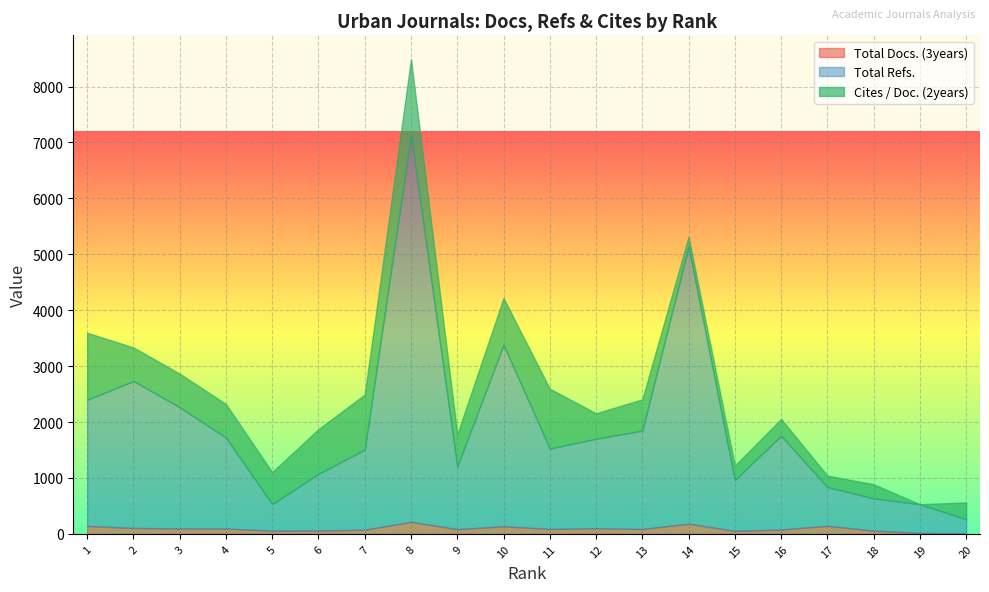

Reading left to right, extract all data points from this chart.

Total Docs. (3years): 1=142.0	2=106.0	3=97.0	4=96.0	5=58.0	6=61.0	7=75.0	8=216.0	9=85.0	10=136.0	11=89.0	12=100.0	13=88.0	14=183.0	15=54.0	16=79.0	17=145.0	18=59.0	19=18.0	20=6.0
Total Refs.: 1=2255.0	2=2629.0	3=2169.0	4=1626.0	5=476.0	6=1015.0	7=1433.0	8=6932.0	9=1120.0	10=3248.0	11=1439.0	12=1601.0	13=1760.0	14=4957.0	15=909.0	16=1677.0	17=693.0	18=577.0	19=513.0	20=256.0
Cites / Doc. (2years): 1=2.0	2=1.0	3=1.0	4=1.0	5=0.9	6=1.3	7=1.6	8=2.2	9=1.0	10=1.4	11=1.8	12=0.8	13=0.9	14=0.3	15=0.4	16=0.5	17=0.3	18=0.4	19=0.0	20=0.5